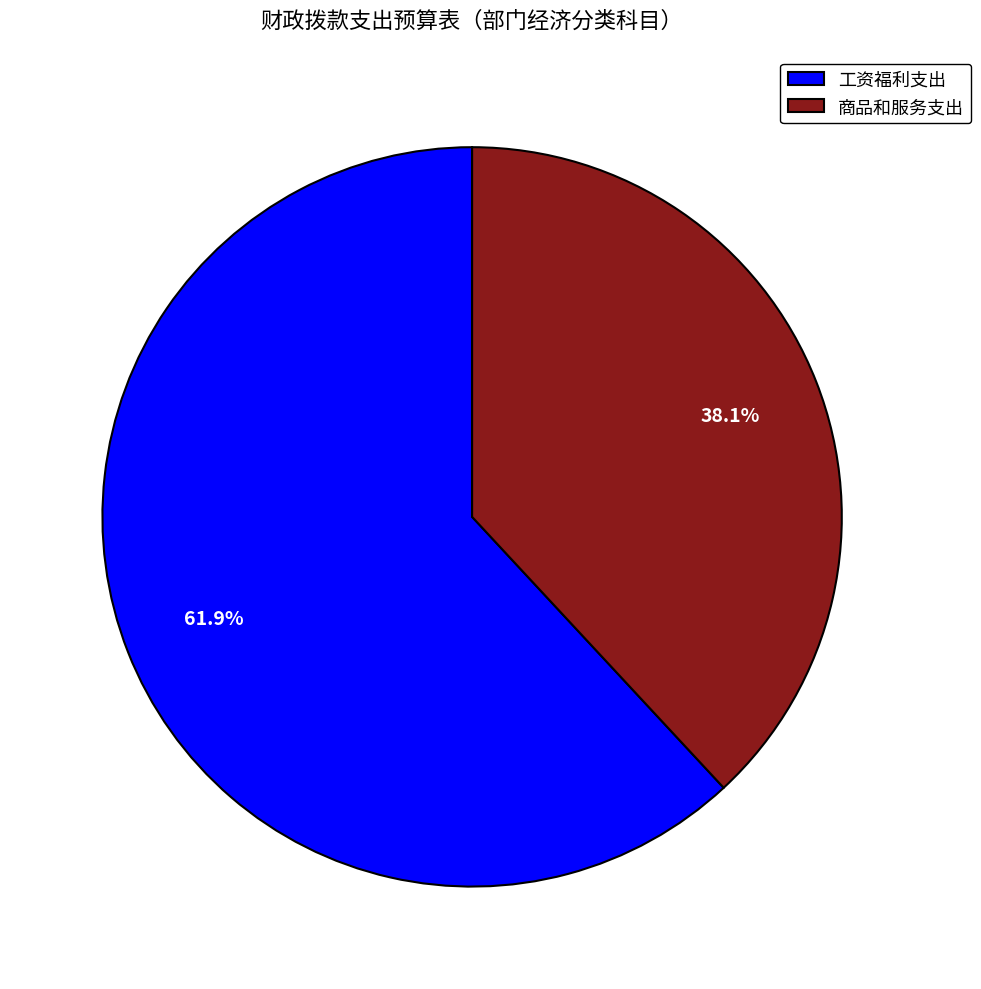

Is it true that 工资福利支出 is 71% of the pie?

False